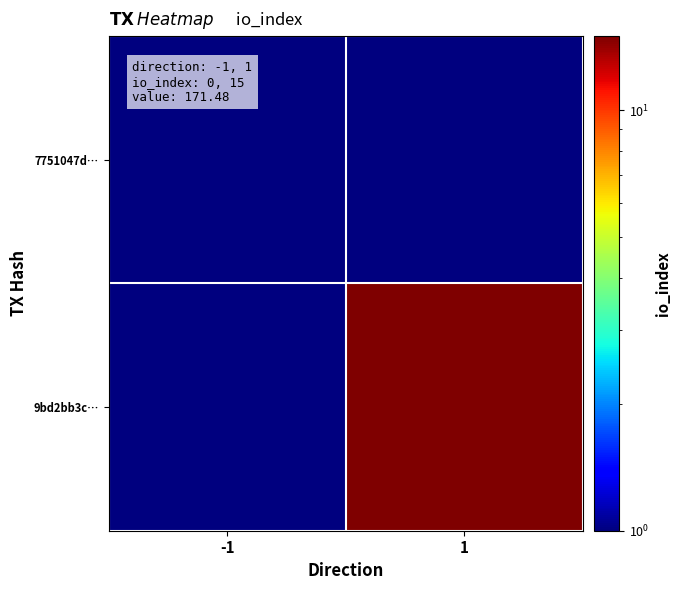

Which series has the largest total across all categories?

row_1